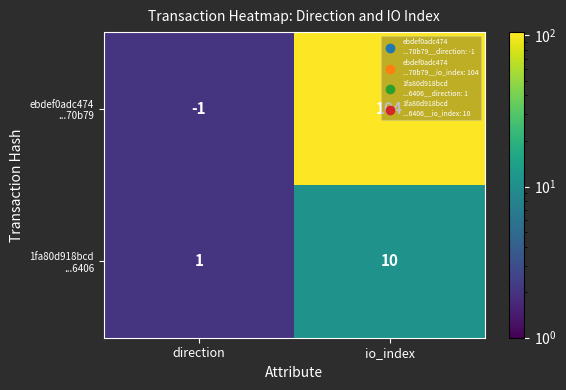

What is the maximum value shown in the chart?

104